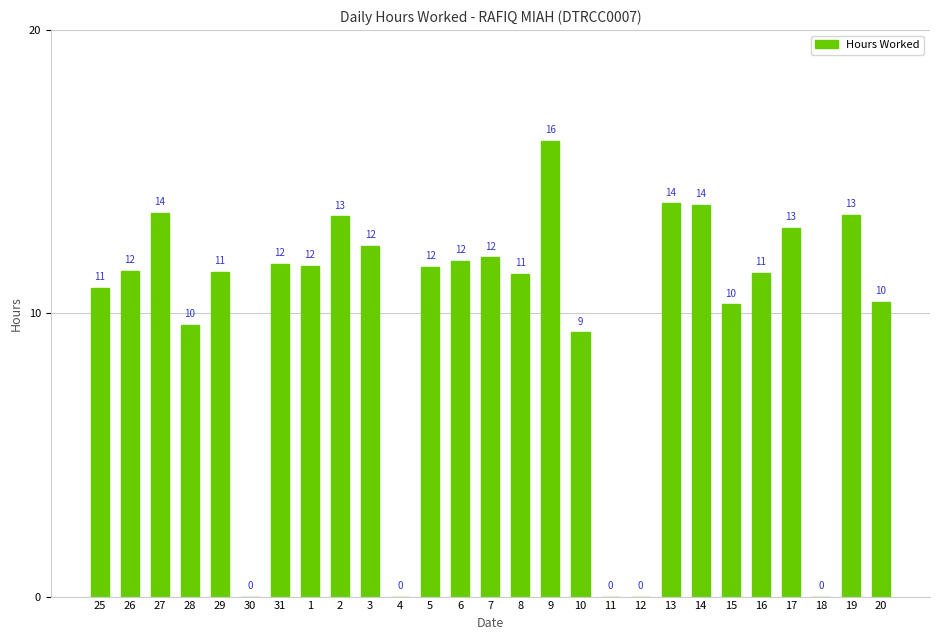

Count the number of data series in this chart.

1